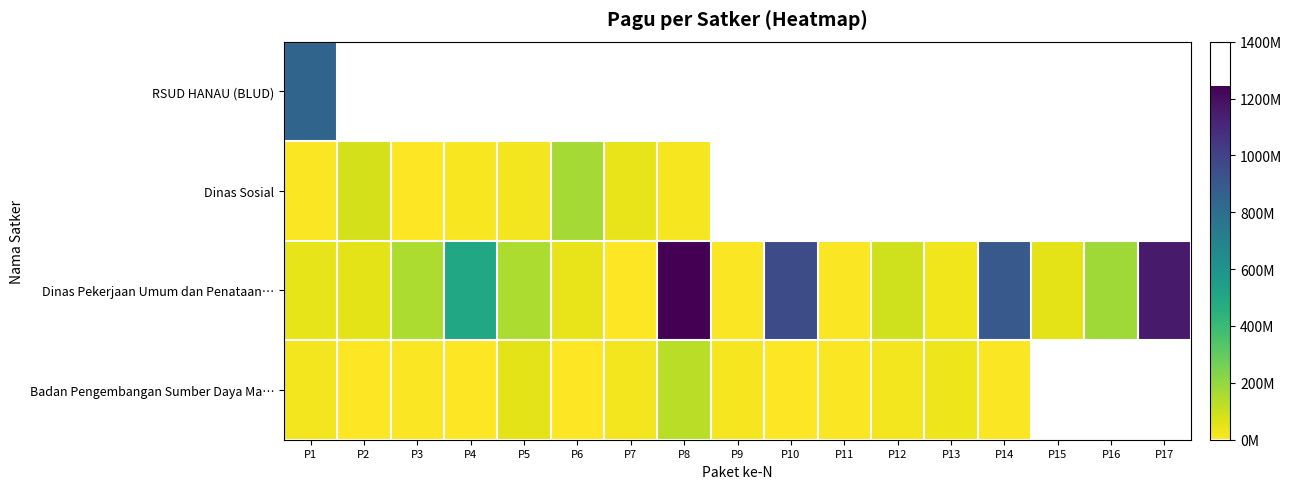

List the series in order of their peak value, lowest first.

Badan Pengembangan Sumber Daya Ma…, Dinas Sosial, RSUD HANAU (BLUD), Dinas Pekerjaan Umum dan Penataan…